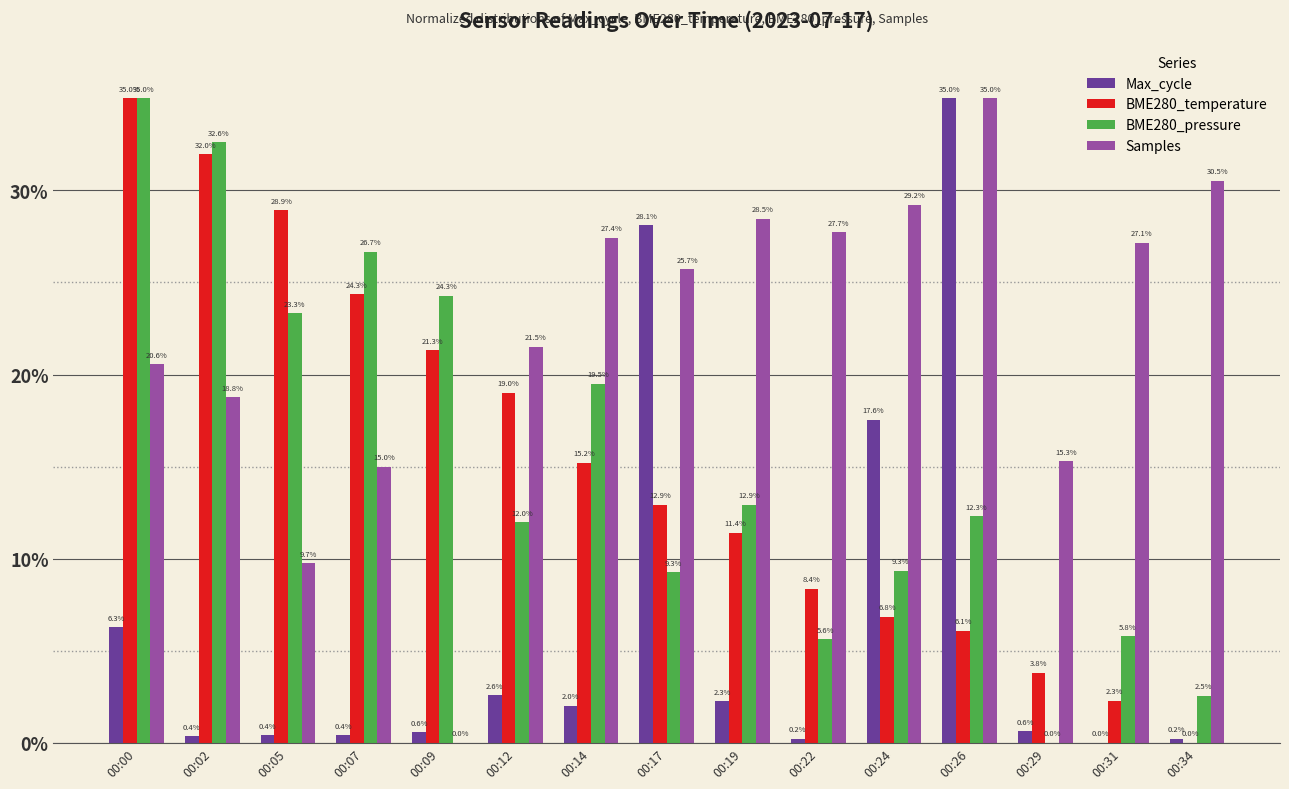

At which category is the sum across all series the highest?

00:00